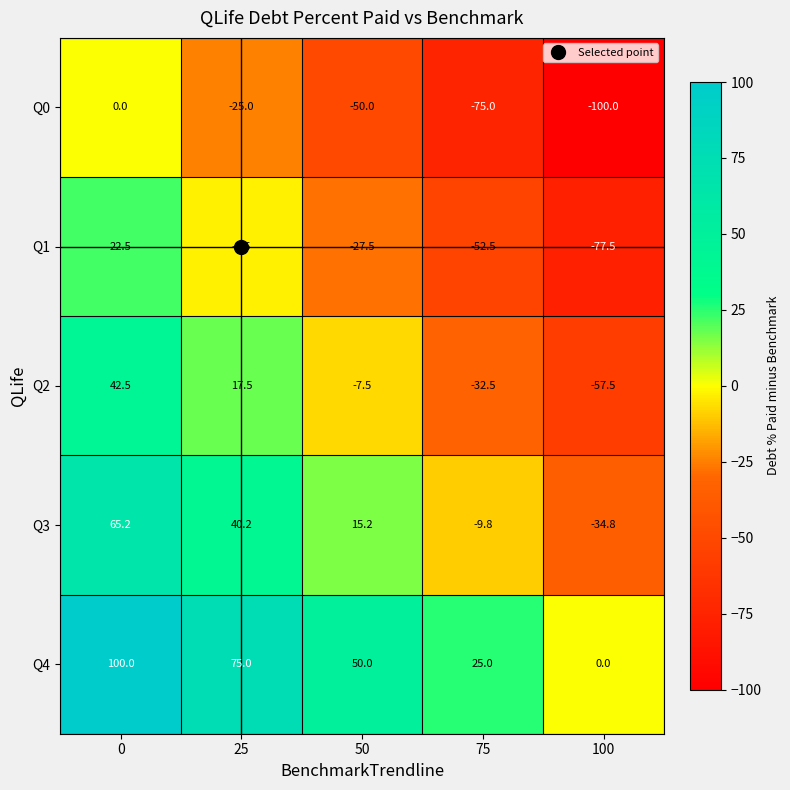

True or false: Q3 has a value of -34.8 at 100.

True